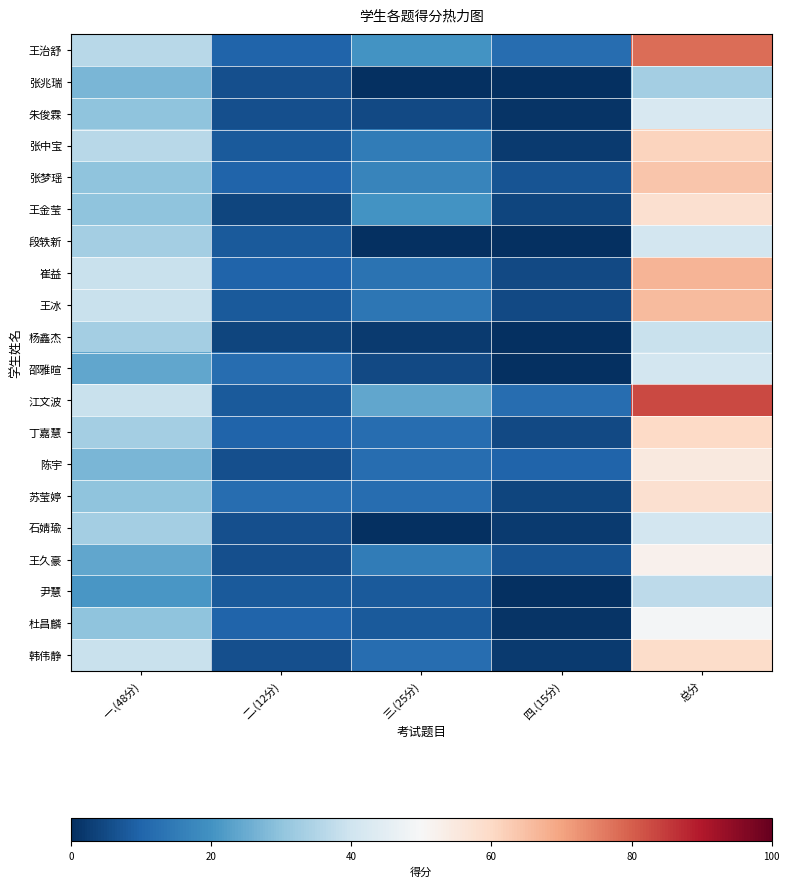

At which category is the sum across all series the highest?

总分